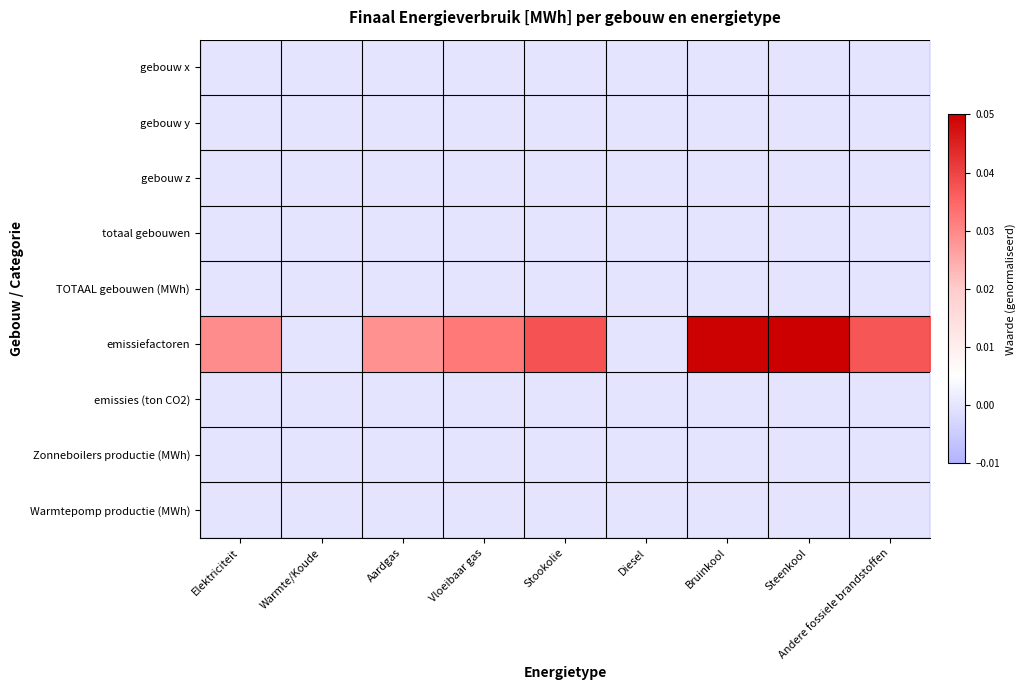

What is the maximum value shown in the chart?

0.1